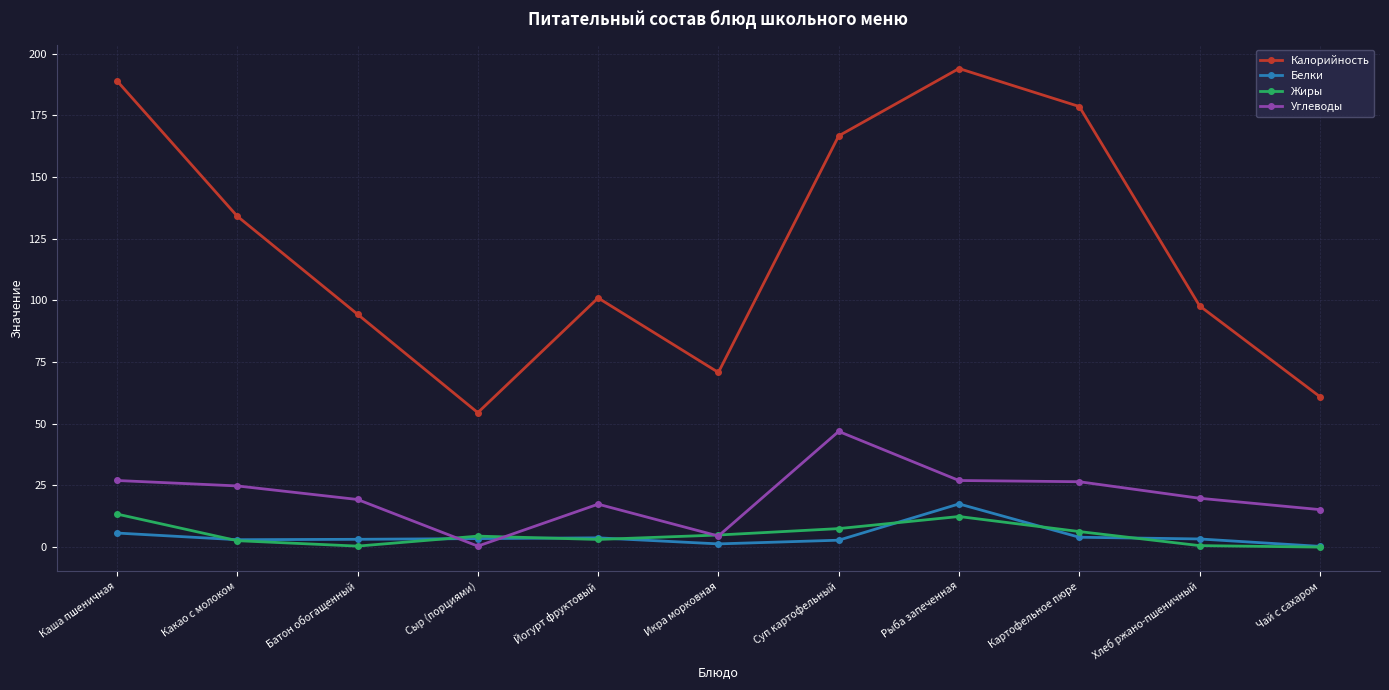

True or false: Углеводы and Жиры cross at least once.

True